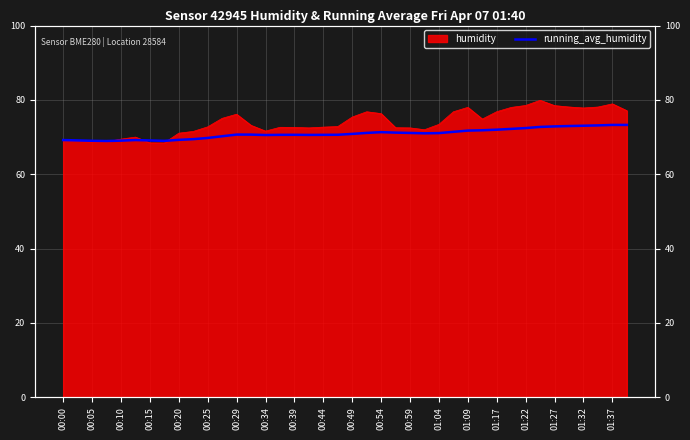

The chart shows a value of 71.2 at 23. True or false?

True